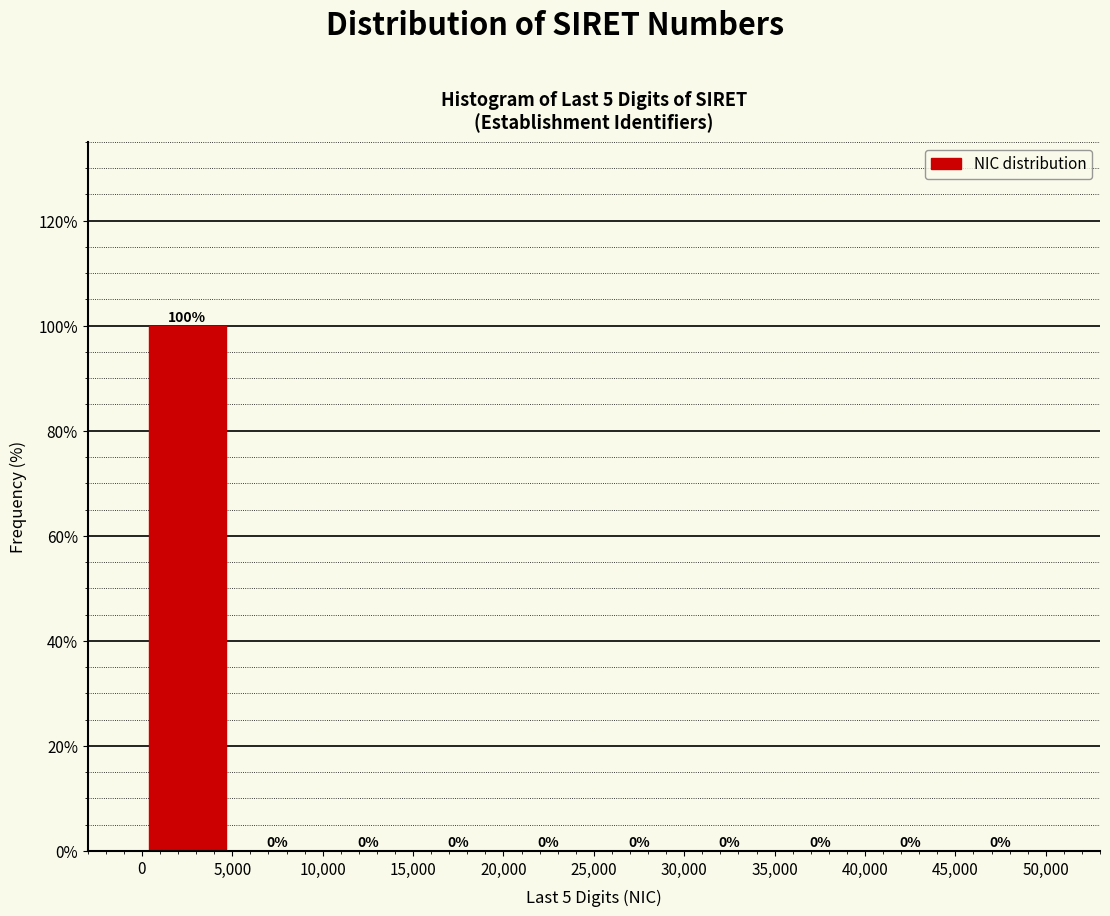

Which range on the x-axis has the tallest bar?

0 to 5,000